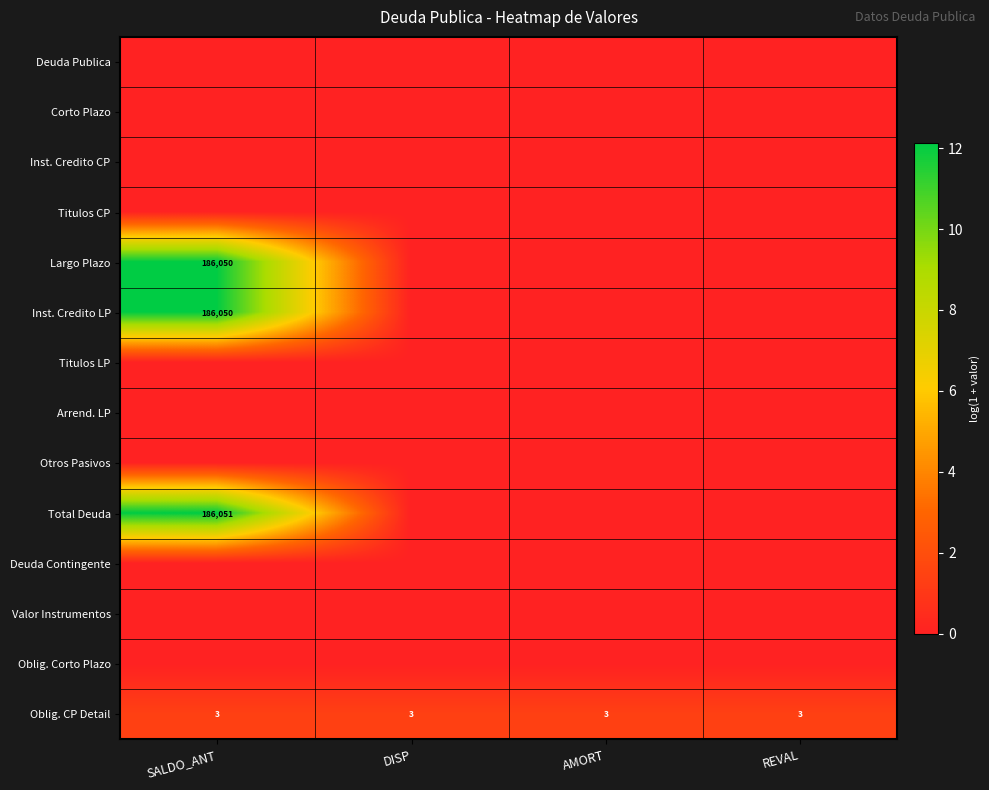

At which category is the sum across all series the highest?

SALDO_ANT